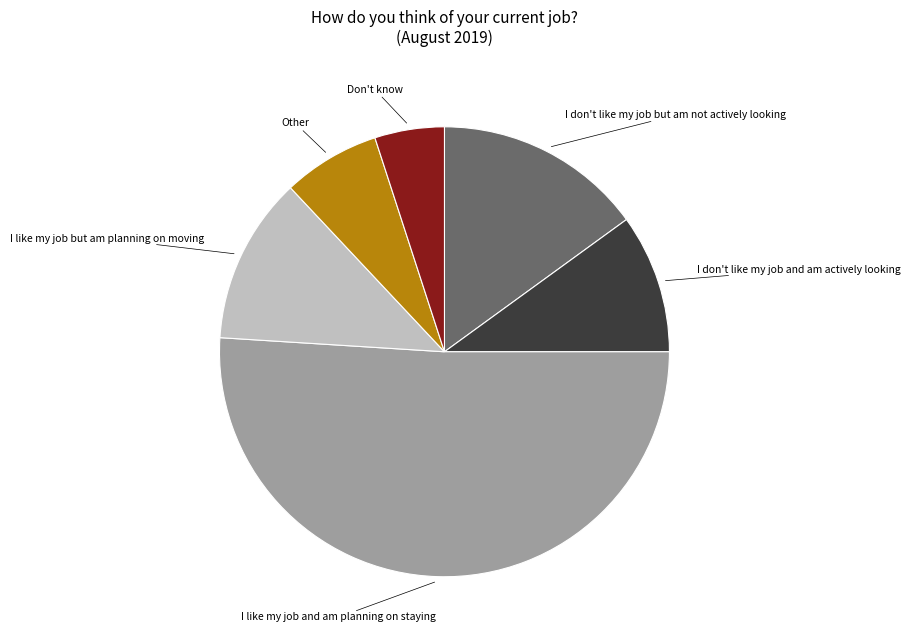

Rank the categories by value from lowest to highest.

Don't know, Other, I don't like my job and am actively looking, I like my job but am planning on moving, I don't like my job but am not actively looking, I like my job and am planning on staying